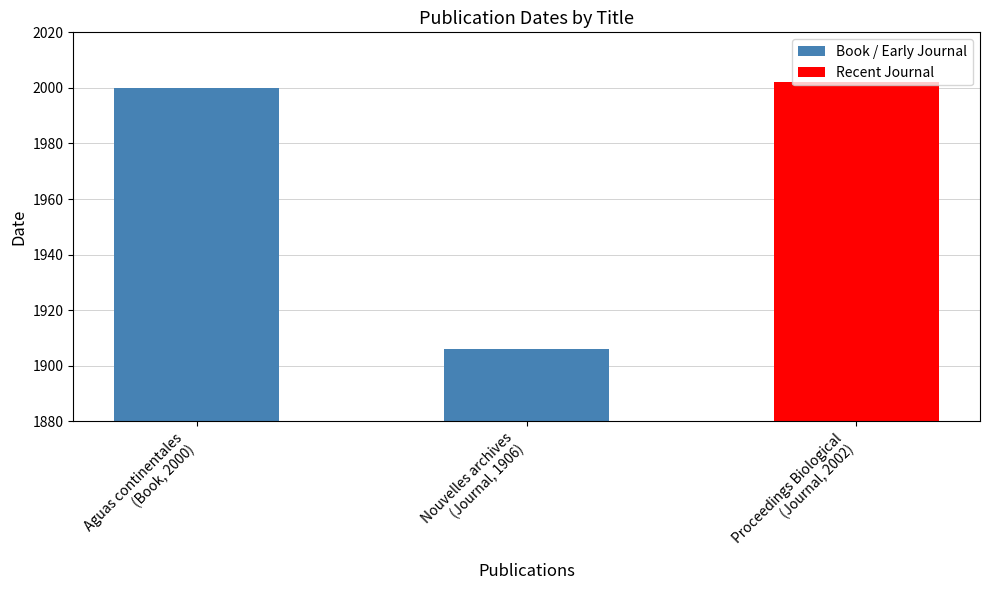

What position from the right is Nouvelles archives
(Journal, 1906)?

2